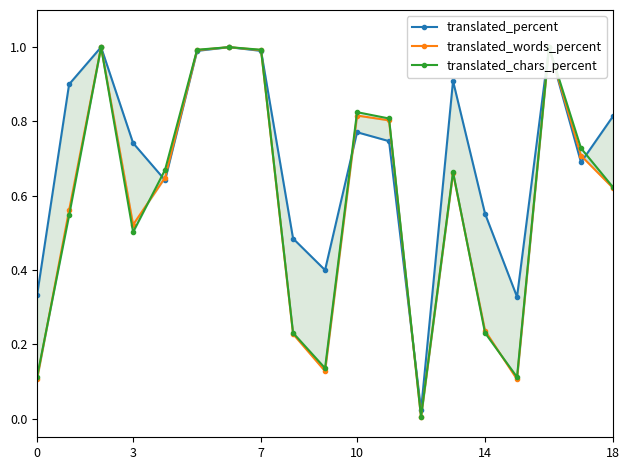

Rank the series at 0 from highest to lowest value.

translated_percent, translated_chars_percent, translated_words_percent